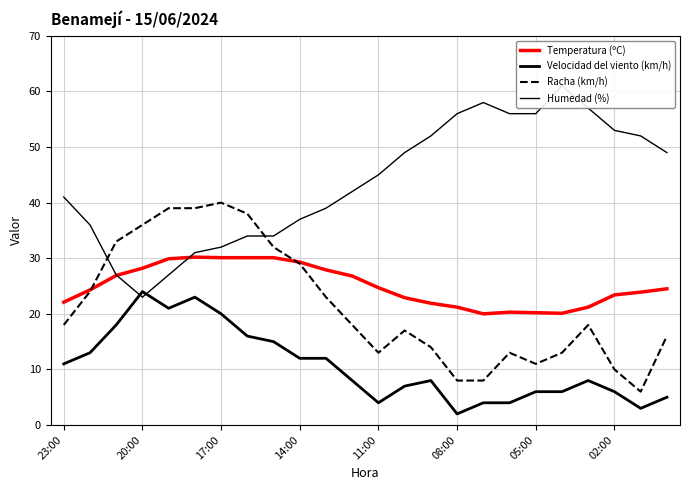

In Velocidad del viento (km/h), how many points are lower than both neighbors (excluding endpoints)?

4